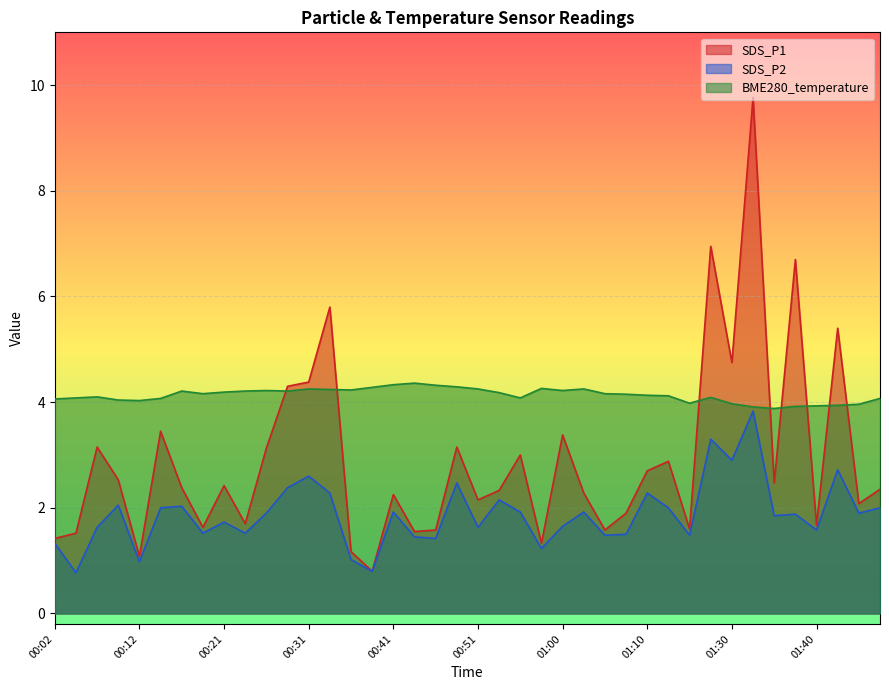

Which label corresponds to the largest value in the chart?

01:33